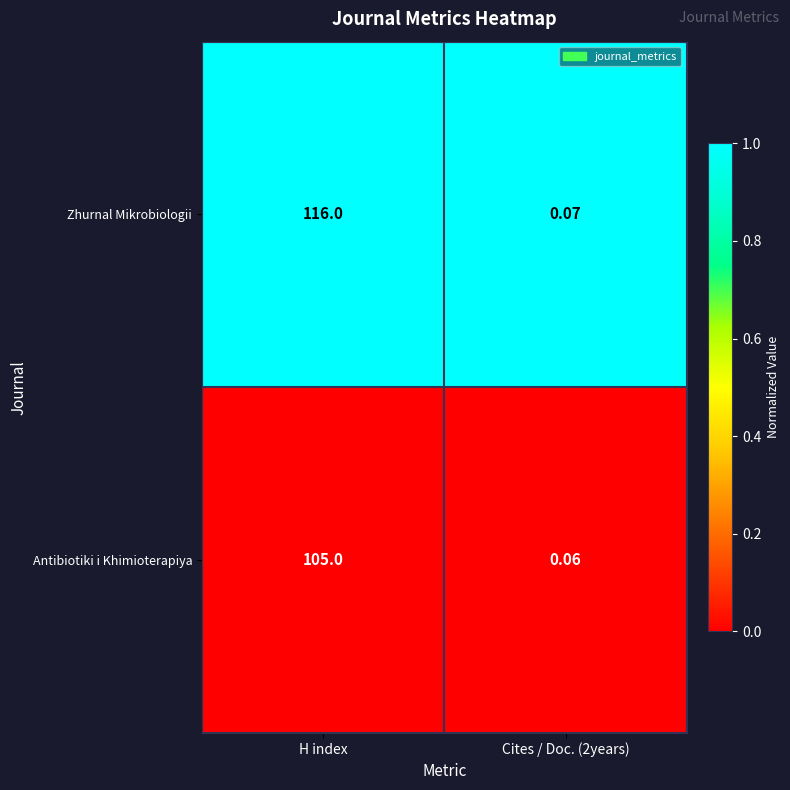

At how many categories does at least one series exceed 0?

2